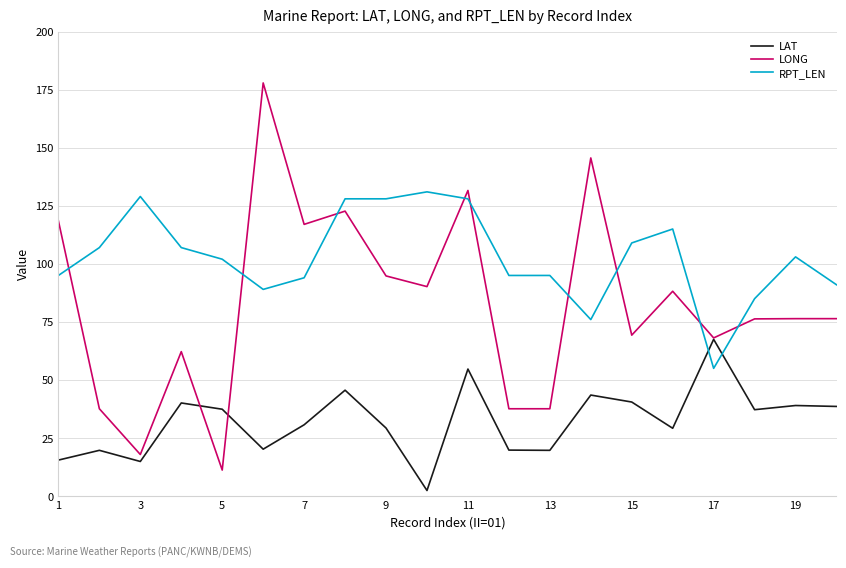

Which series has the largest range (max minus min)?

LONG